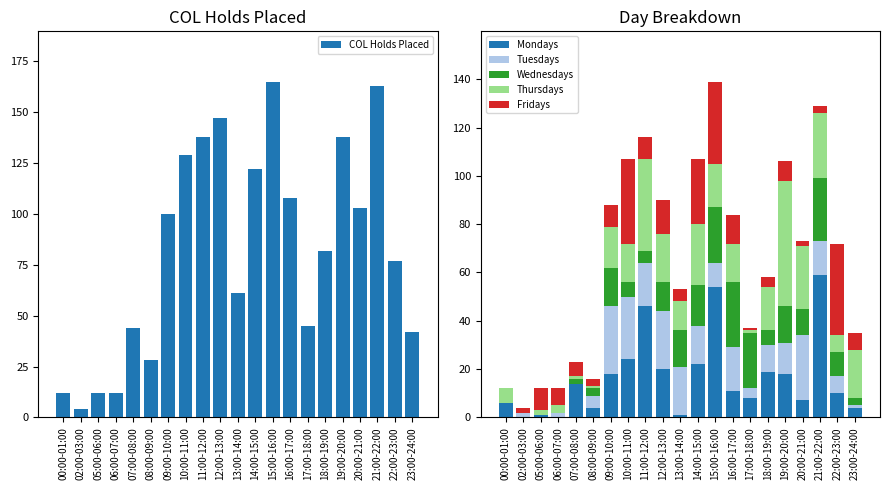

List the series in order of their peak value, lowest first.

Wednesdays, Tuesdays, Fridays, Thursdays, Mondays, COL Holds Placed